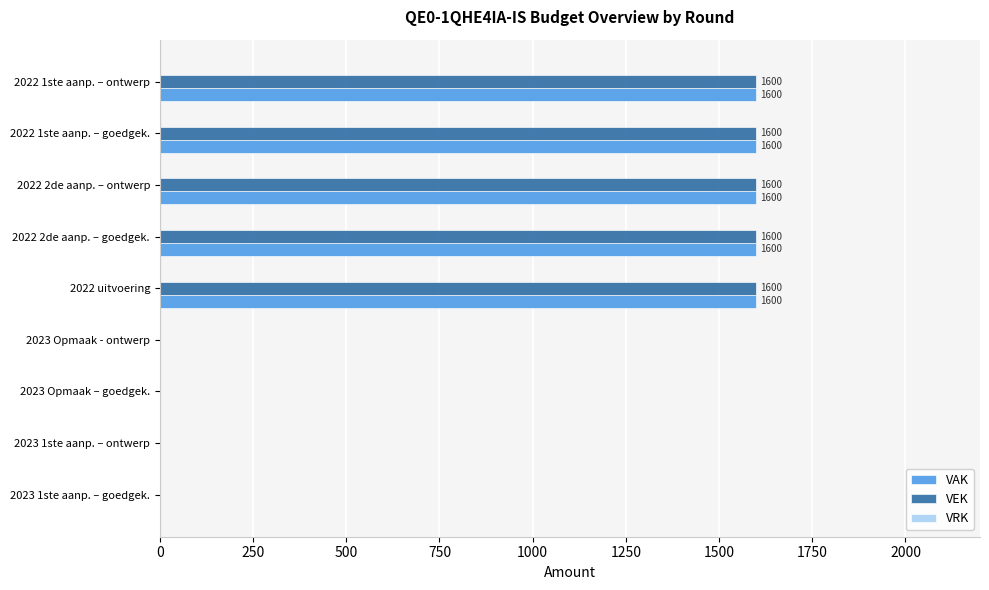

The VAK series shows 773 at 2022 2de aanp. – ontwerp. True or false?

False